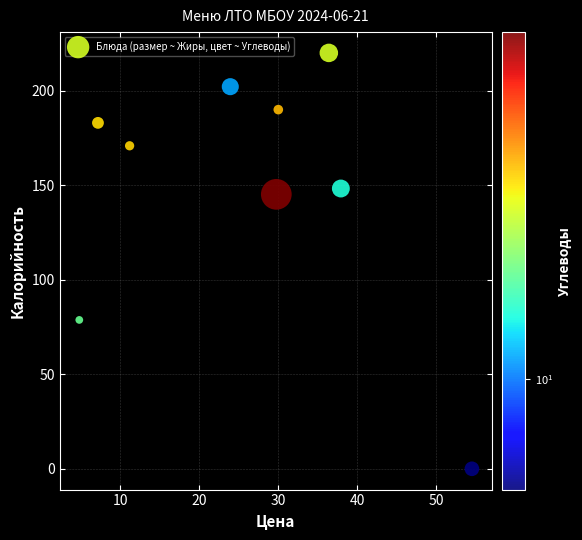

What Y value in the scatter plot is closest to 110?

78.8